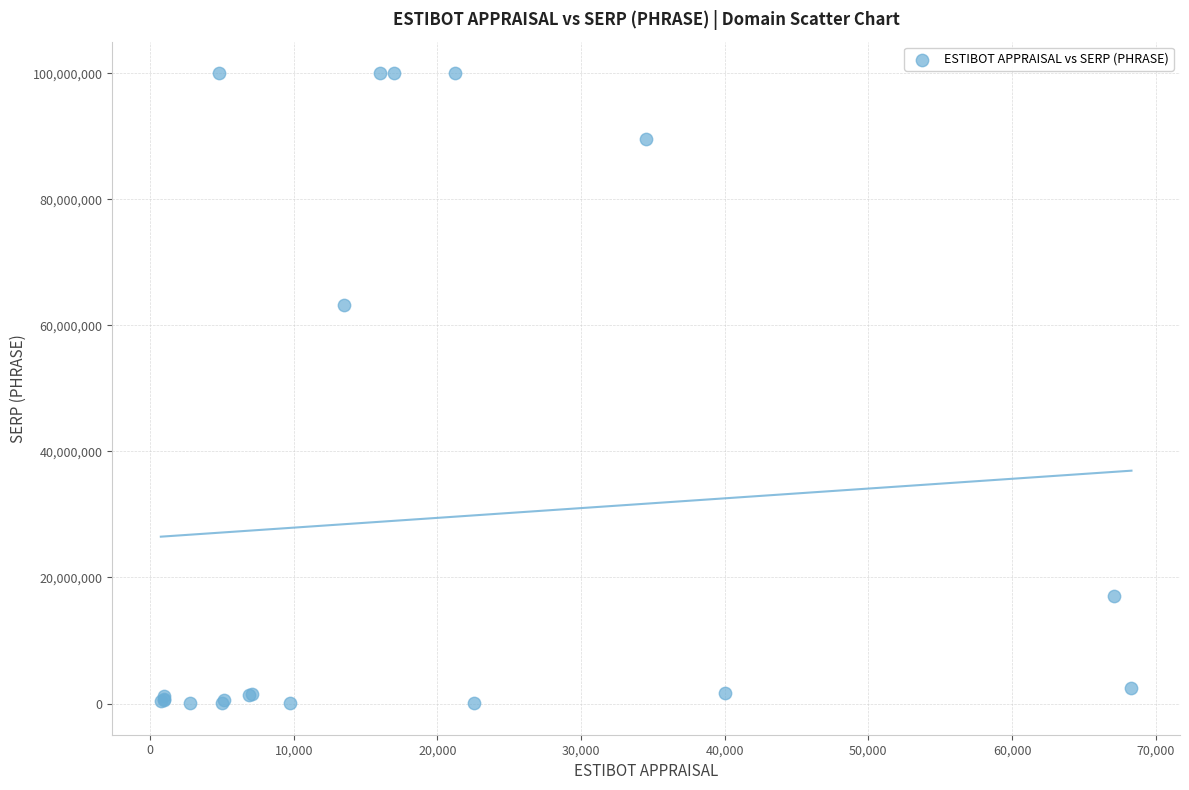

What Y value in the scatter plot is closest to 50022550?

63300000